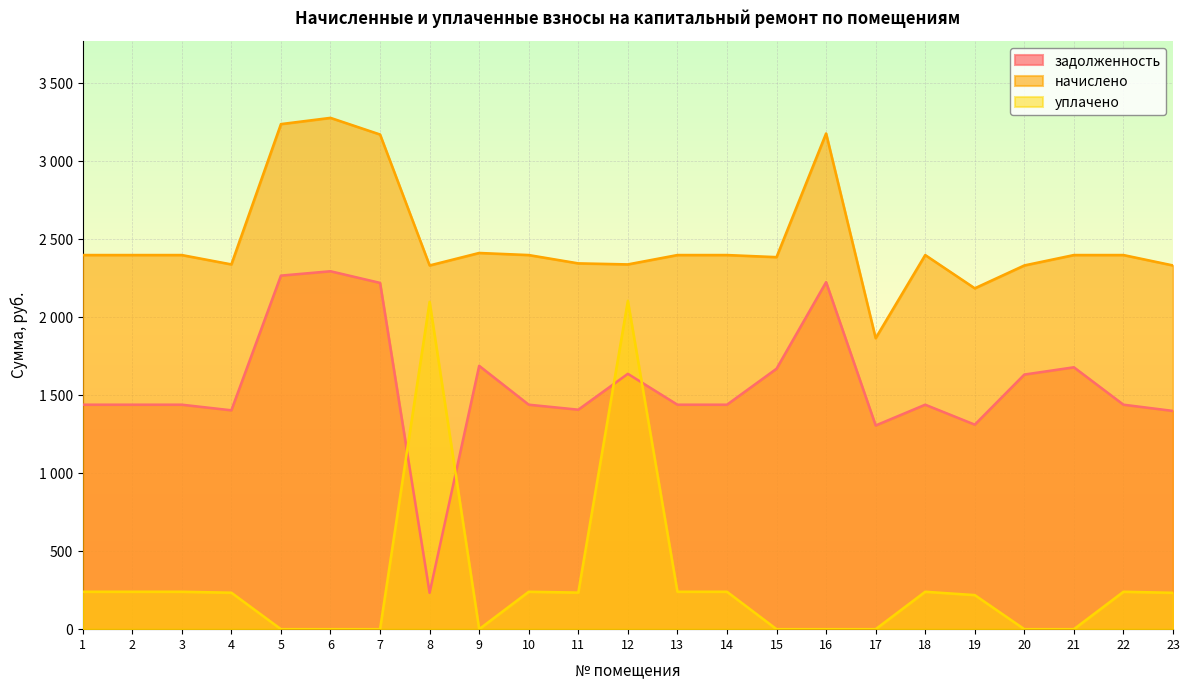

The задолженность series shows 1669.0 at 15. True or false?

True